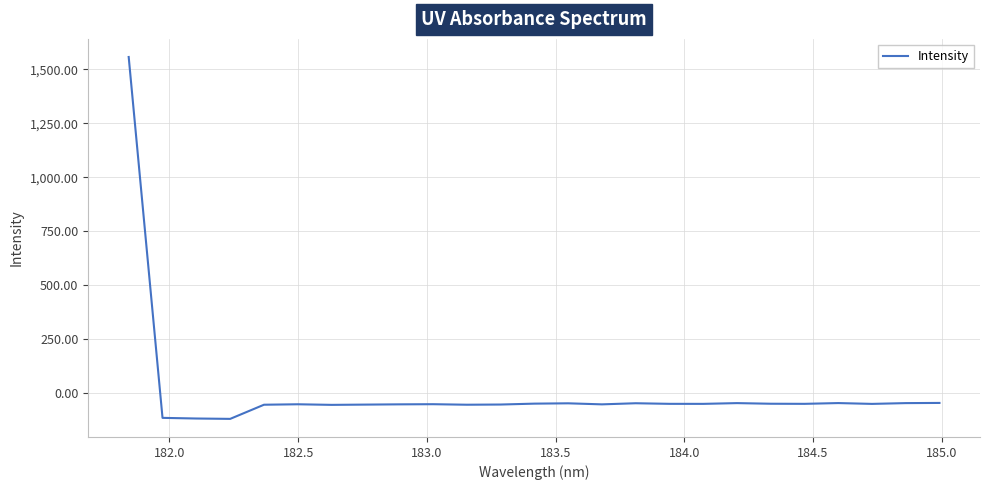

What is the difference between the maximum and minimum values?

1679.0